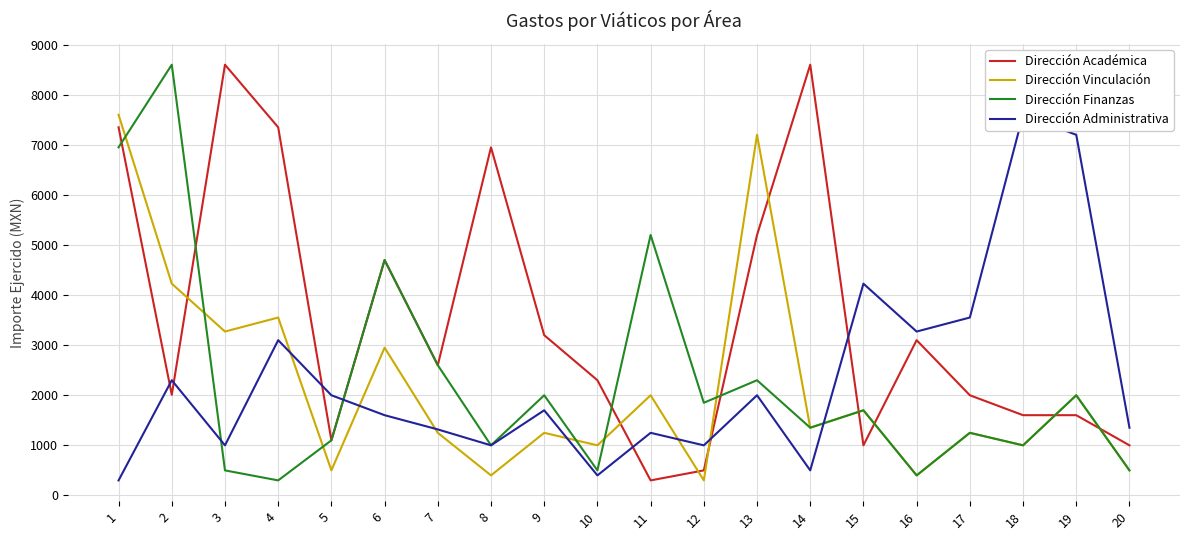

How many lines are shown in the chart?

4